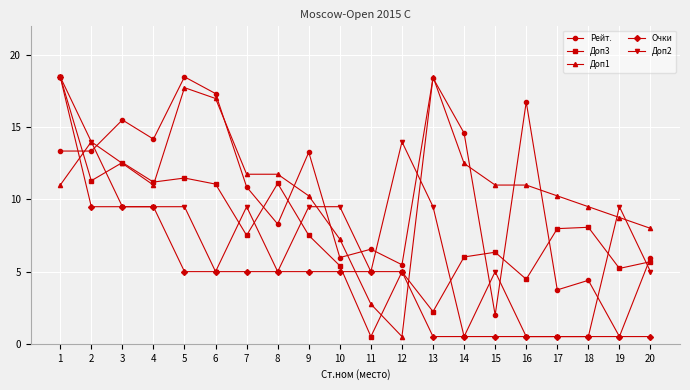

The Очки series shows 5.0 at 6. True or false?

True